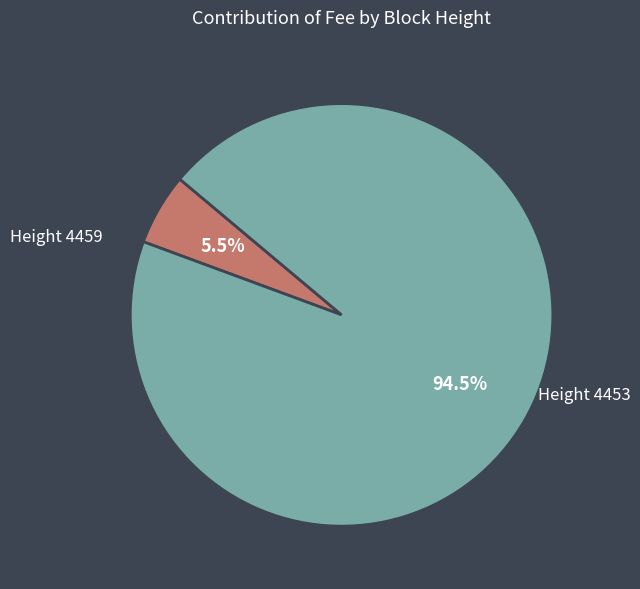

Is there a majority slice in this chart?

Yes